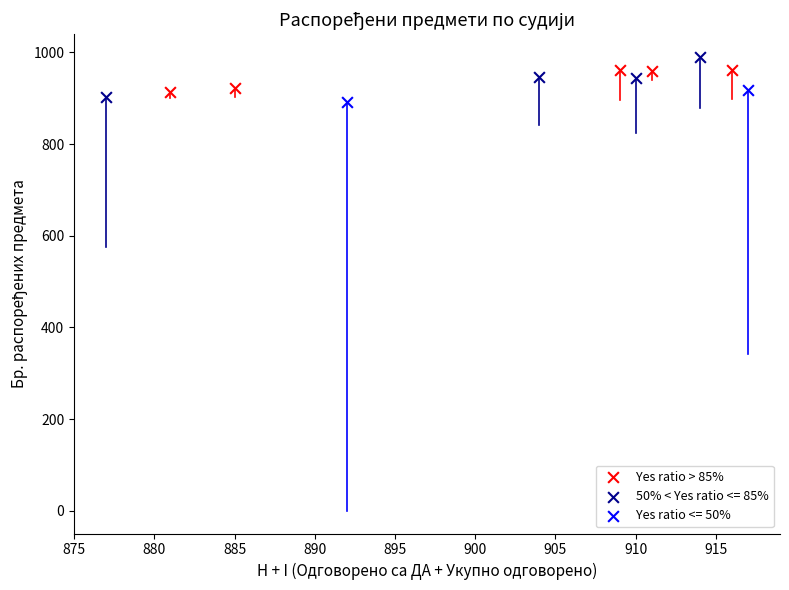

What are all the series names shown in the legend?

Yes ratio > 85%, 50% < Yes ratio <= 85%, Yes ratio <= 50%